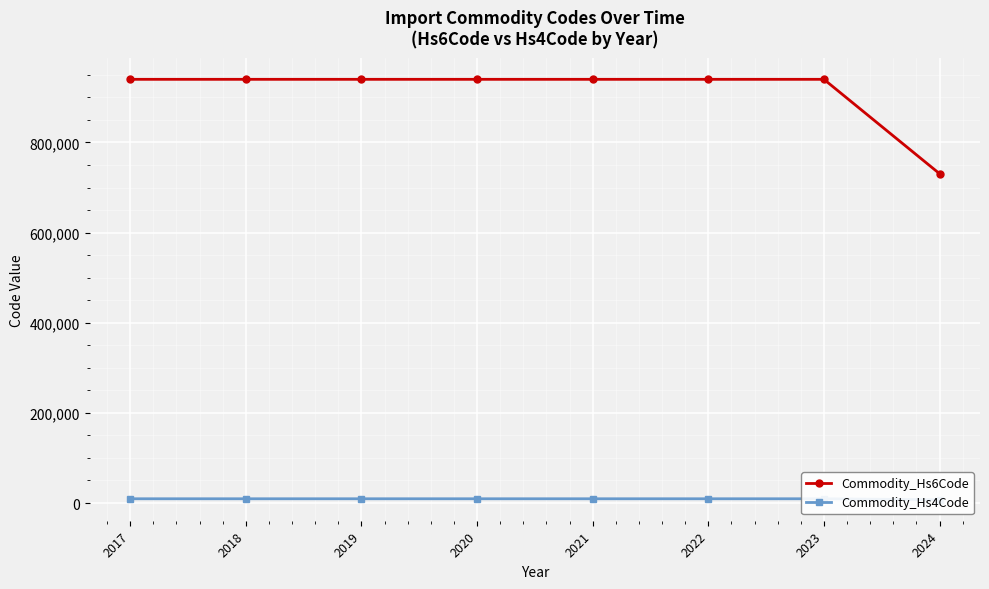

Where is Commodity_Hs4Code nearest to the value 8354?

2024